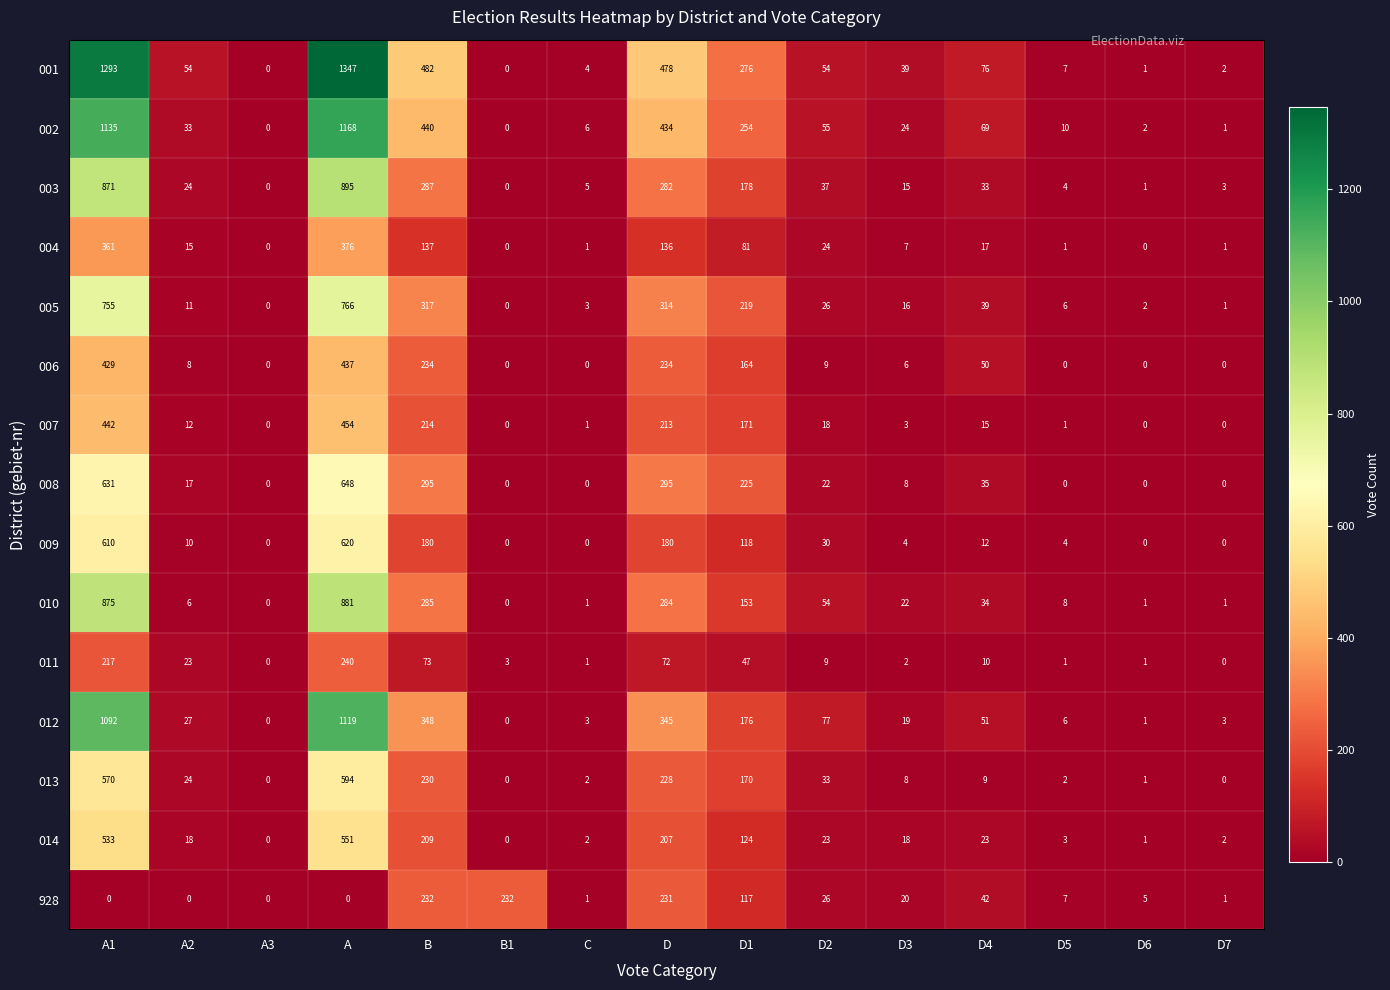

Which series changed the most between B1 and D7?

928